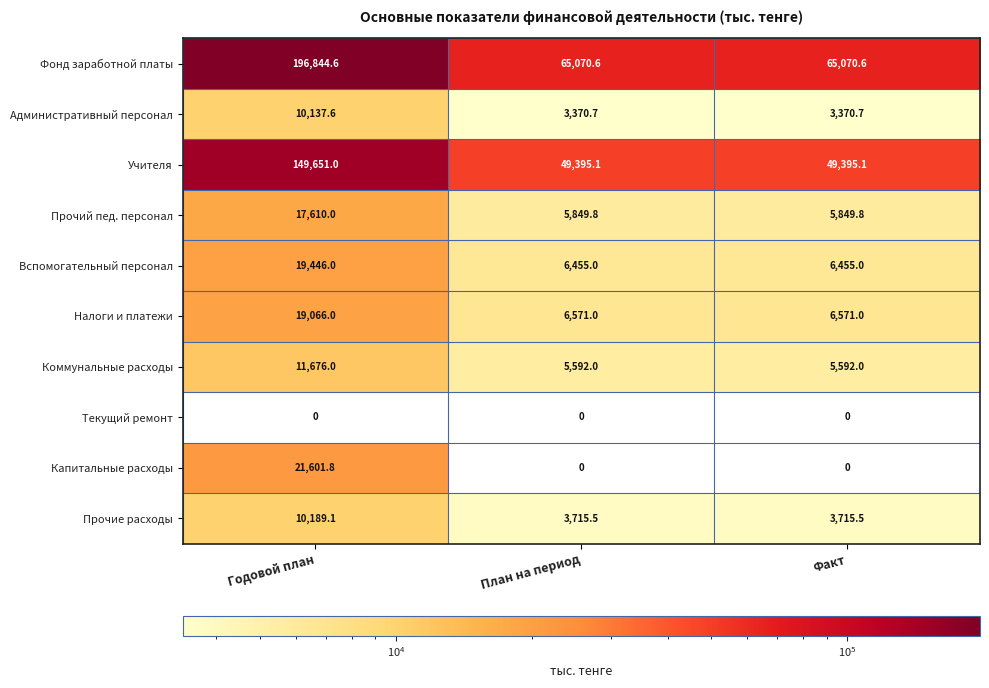

How many data points does each series have?

3